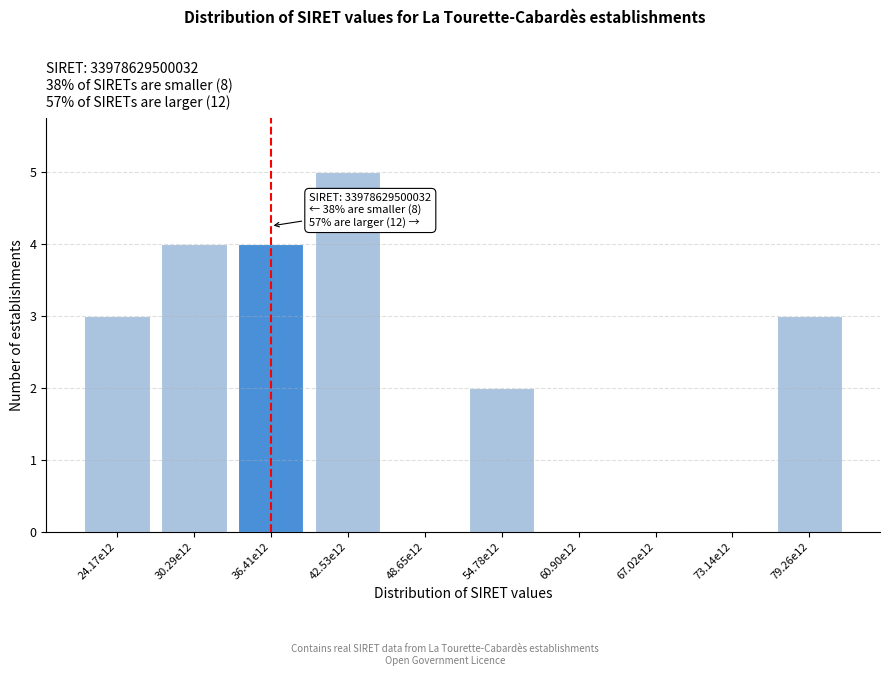

Reading left to right, extract all data points from this chart.

24.17e12=3	30.29e12=4	36.41e12=4	42.53e12=5	48.65e12=0	54.78e12=2	60.90e12=0	67.02e12=0	73.14e12=0	79.26e12=3